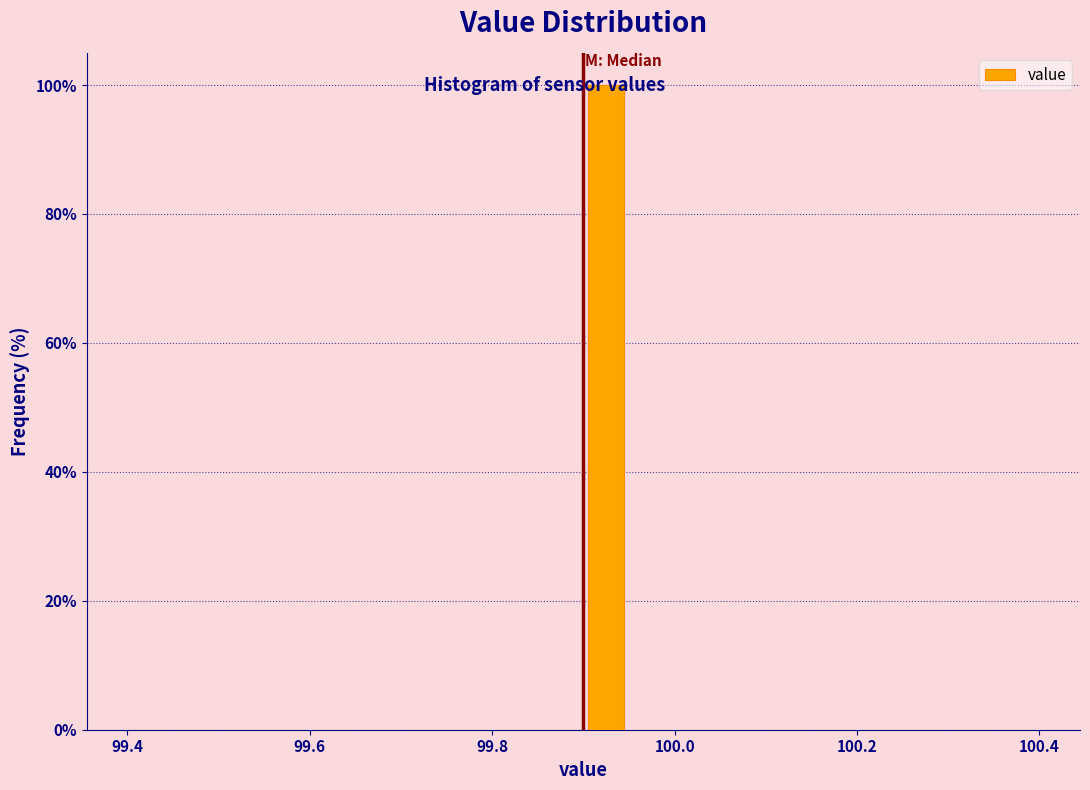

Read against the x-axis, roughly where is the centre of the tallest bar?

99.92